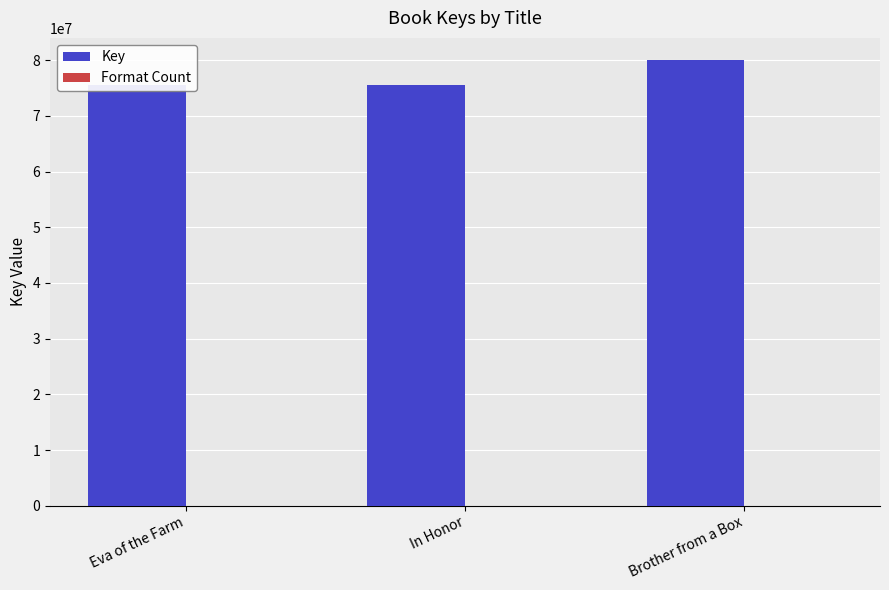

The Key series shows 130785474 at In Honor. True or false?

False